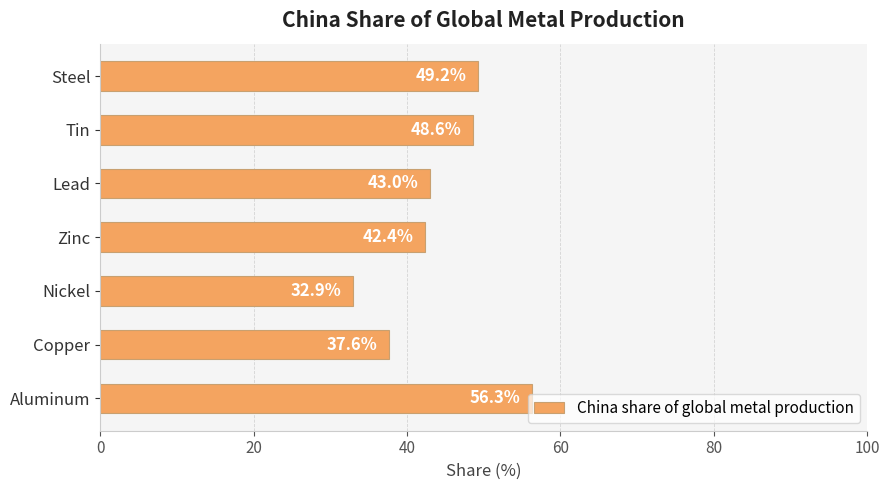

True or false: the data shows 94.8 at Aluminum.

False